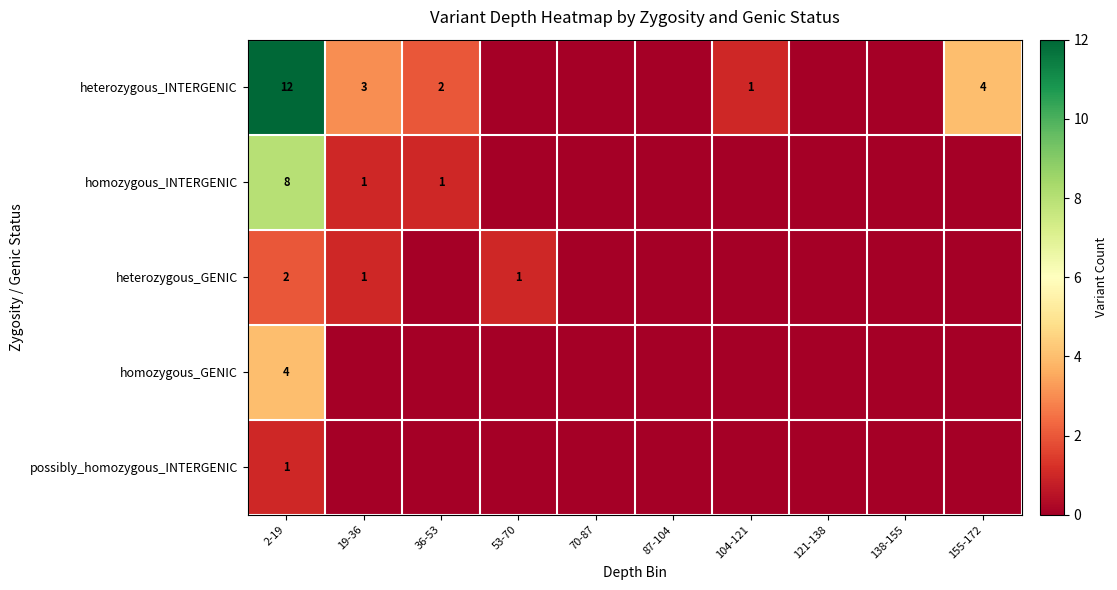

The homozygous_INTERGENIC series shows 8 at 2-19. True or false?

True